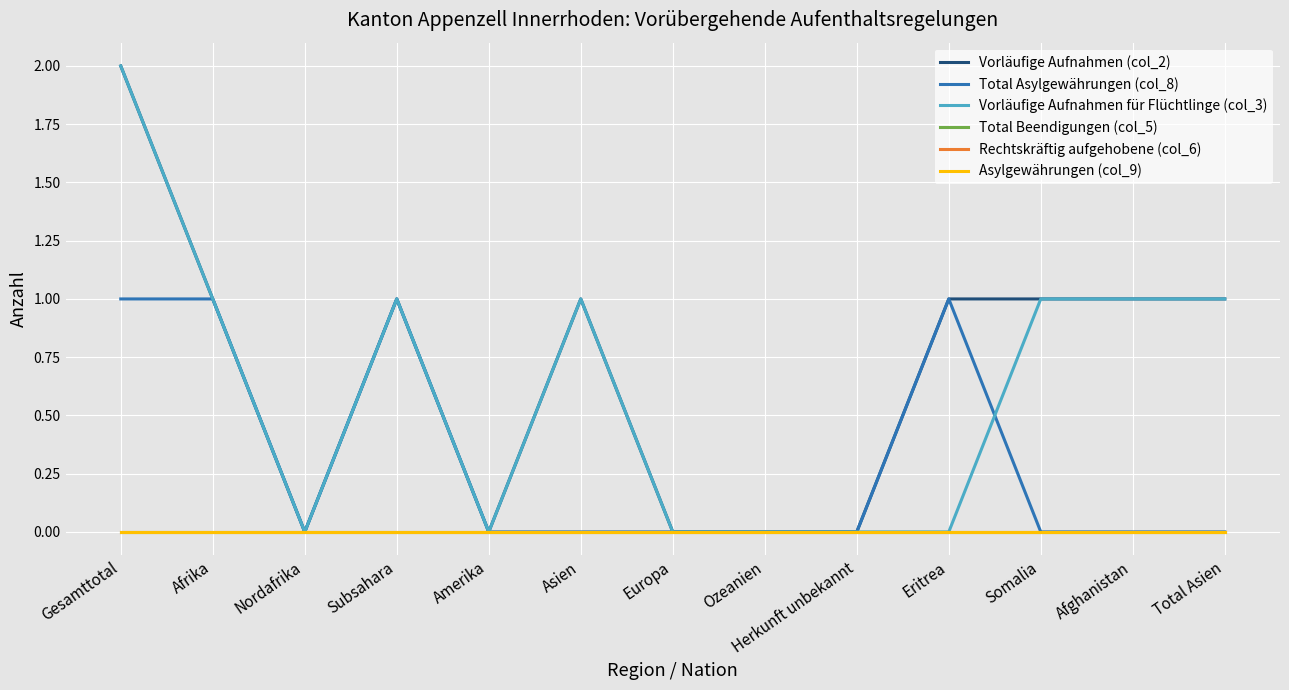

Does the chart have visible grid lines?

Yes